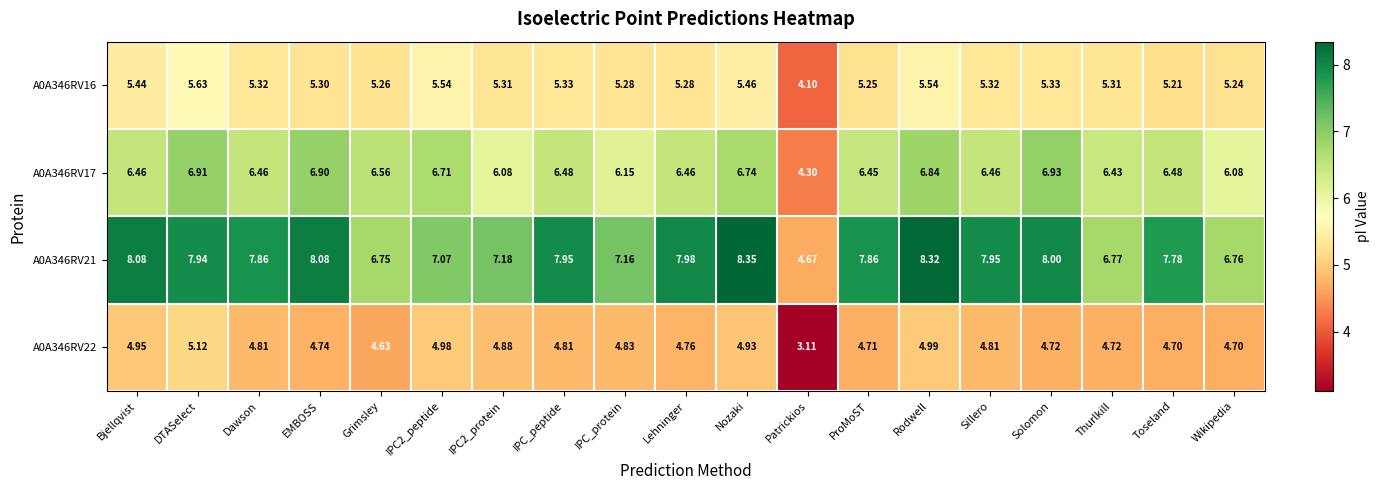

Which category has the highest value in the A0A346RV17 series?

Solomon